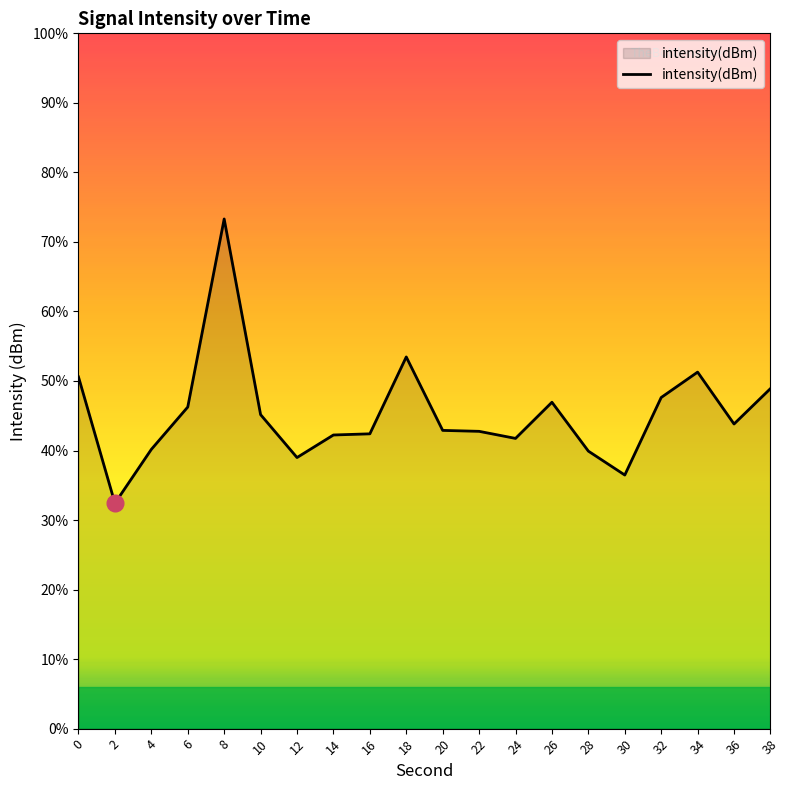

Reading left to right, what are all the values shown in this chart?

0=-132.4	2=-136.9	4=-135.0	6=-133.4	8=-126.7	10=-133.7	12=-135.3	14=-134.4	16=-134.4	18=-131.6	20=-134.3	22=-134.3	24=-134.6	26=-133.3	28=-135.0	30=-135.9	32=-133.1	34=-132.2	36=-134.0	38=-132.8